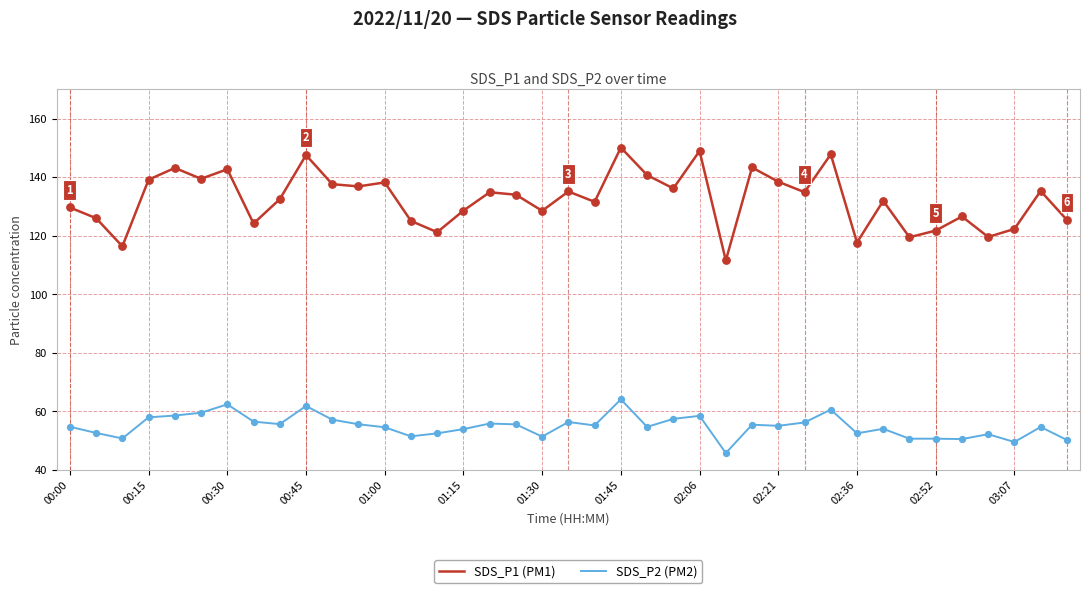

What is the smallest value displayed?

45.8